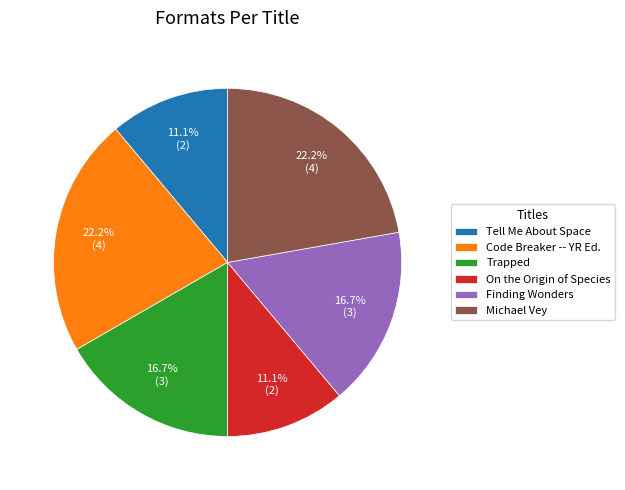

True or false: Michael Vey accounts for 22% of the total.

True